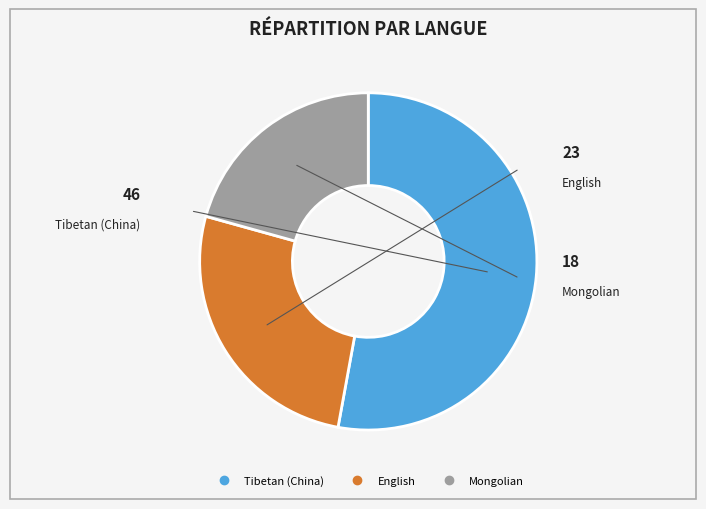

How many segments does this pie chart have?

3